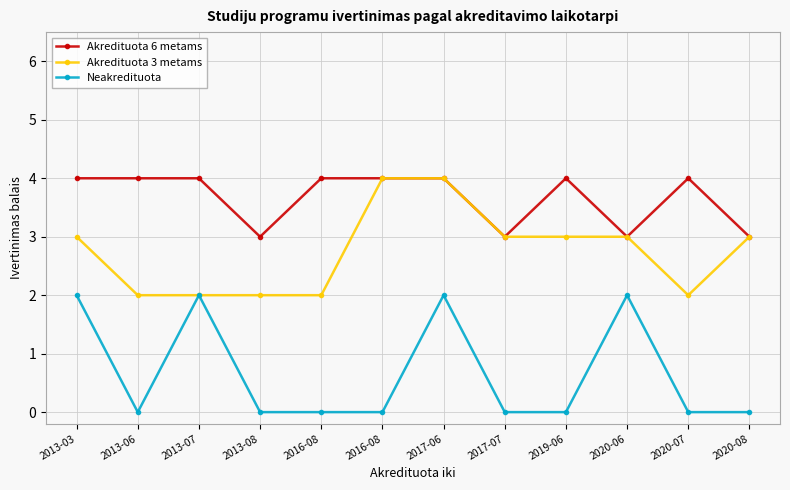

At how many categories does at least one series exceed 0?

12